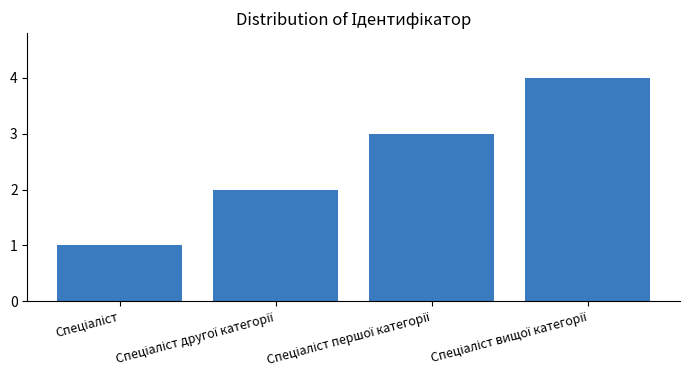

How many bars are there in total?

4